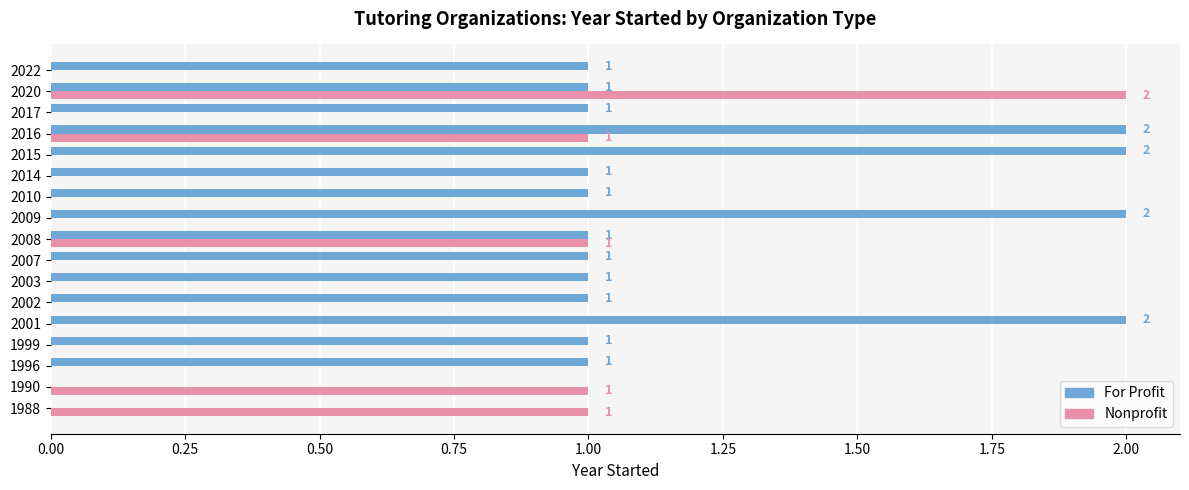

How many data points does each series have?

17